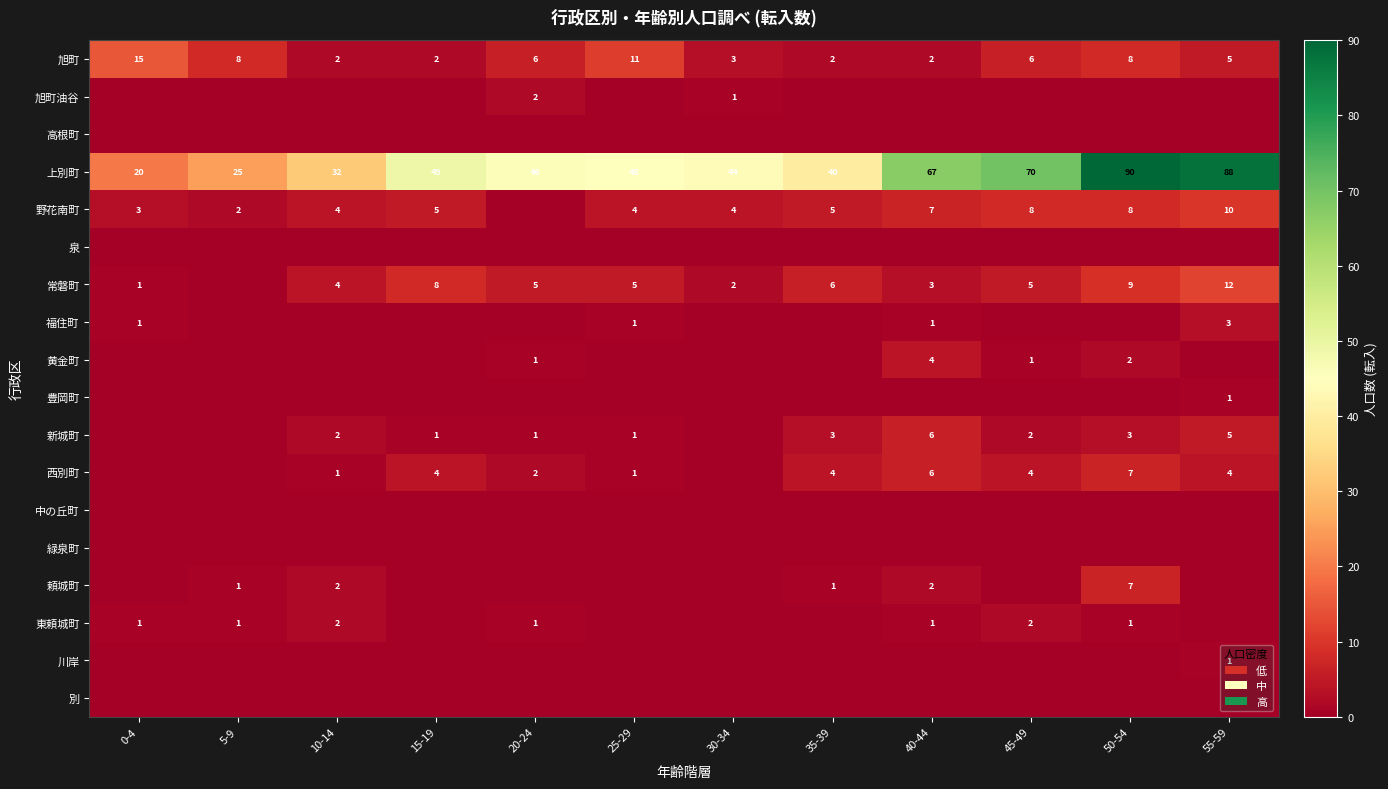

What is the difference between the maximum and minimum values in the 旭町 series?

13